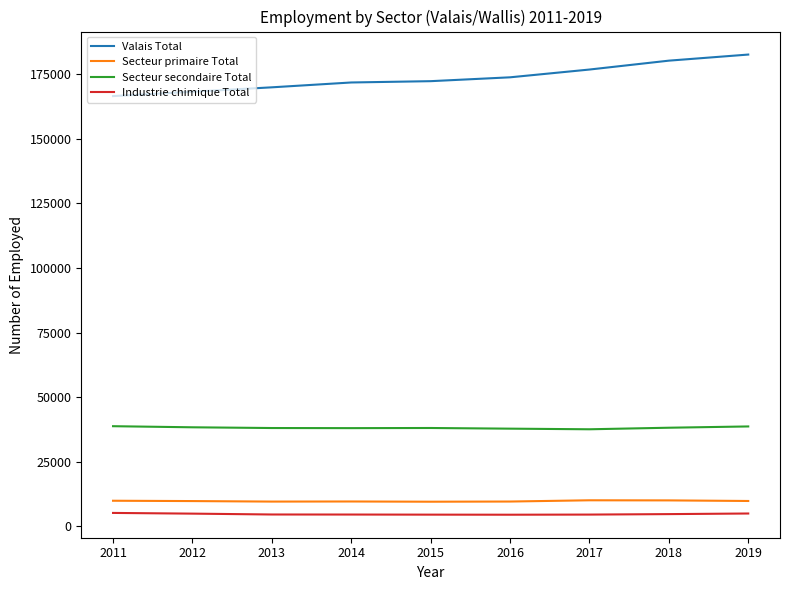

How many values in the Secteur primaire Total series are below 9813?

4